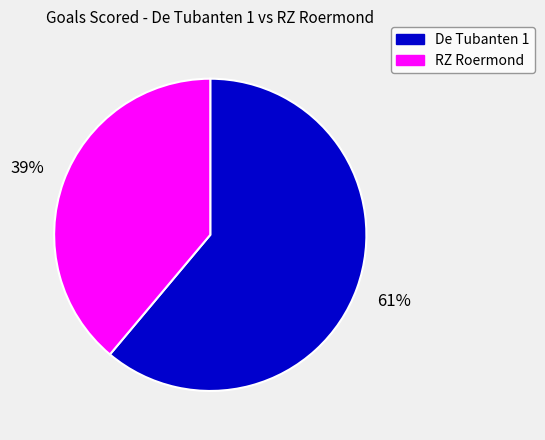

Does De Tubanten 1 represent more than half of the total?

Yes